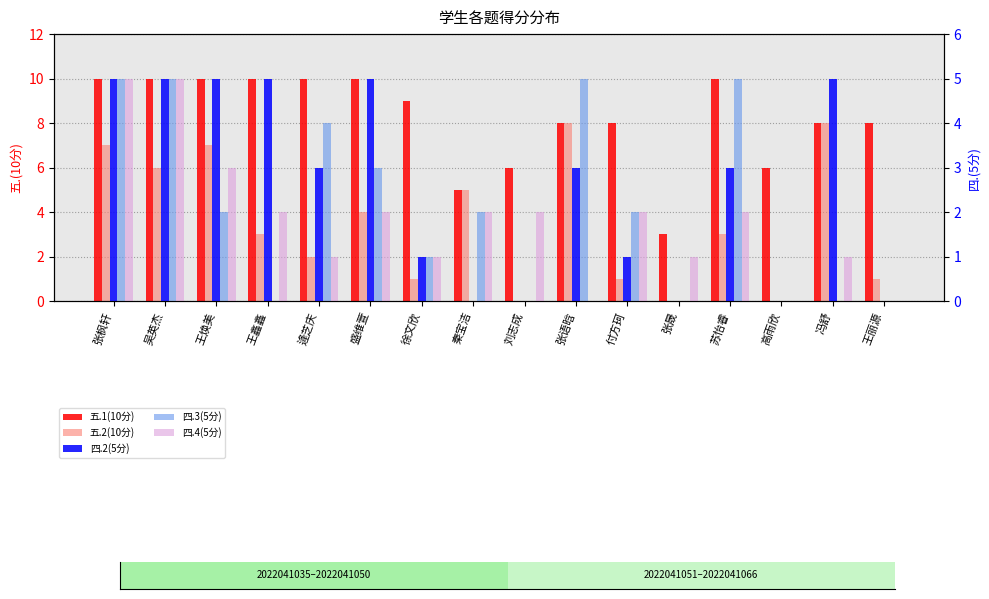

How many values in the 四.3(5分) series exceed 2?

6